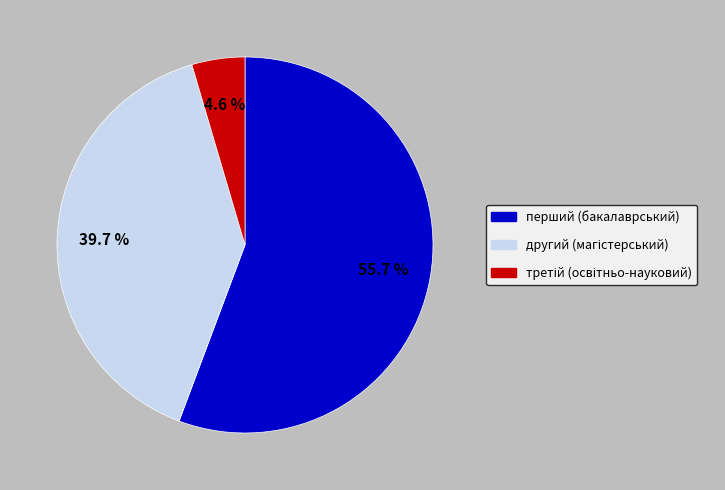

Does any single category account for the majority?

Yes